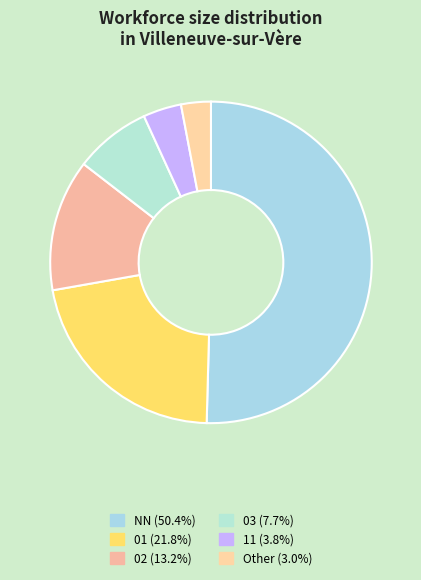

To the nearest percent, what is the difference between the largest and smallest slice percentages?

47%